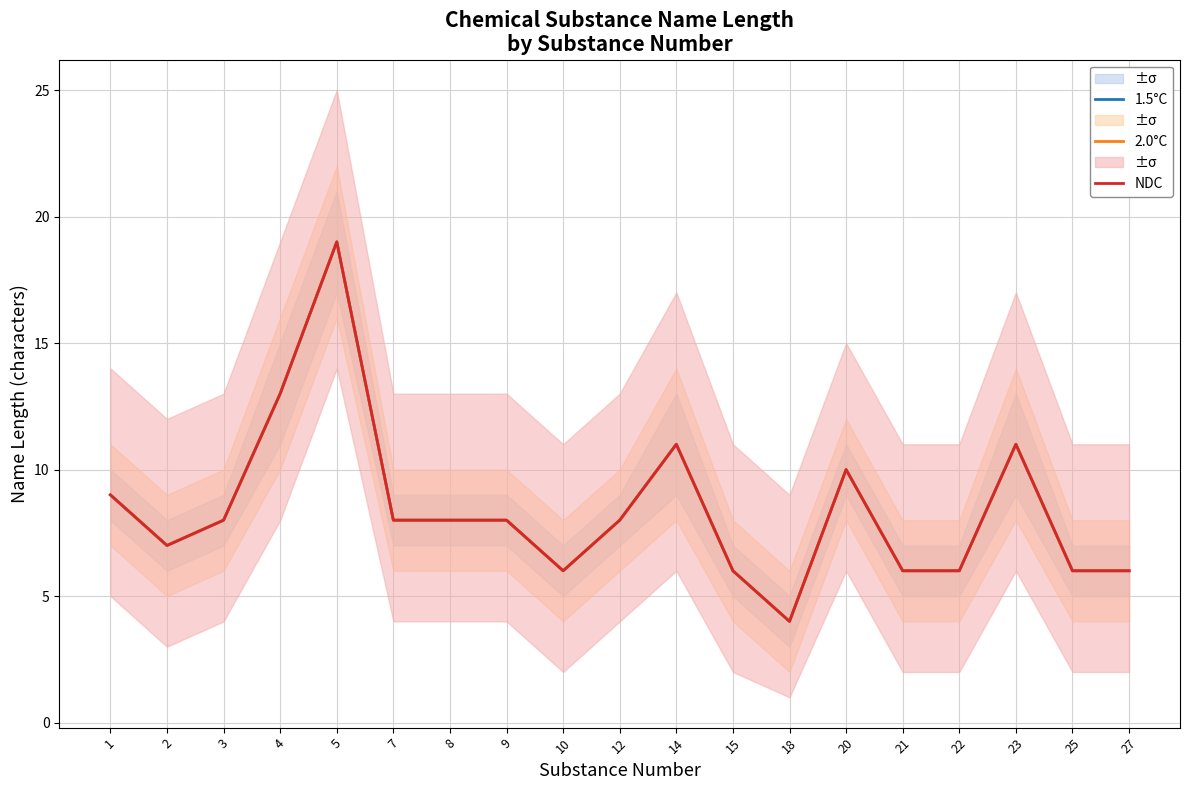

What are all the series names shown in the legend?

1.5°C, 2.0°C, NDC